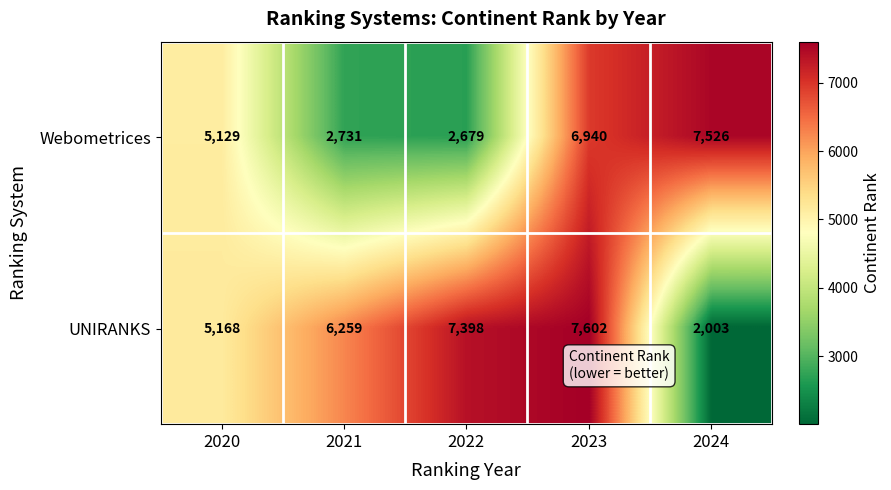

Between 2020 and 2024, which series saw the biggest shift?

UNIRANKS